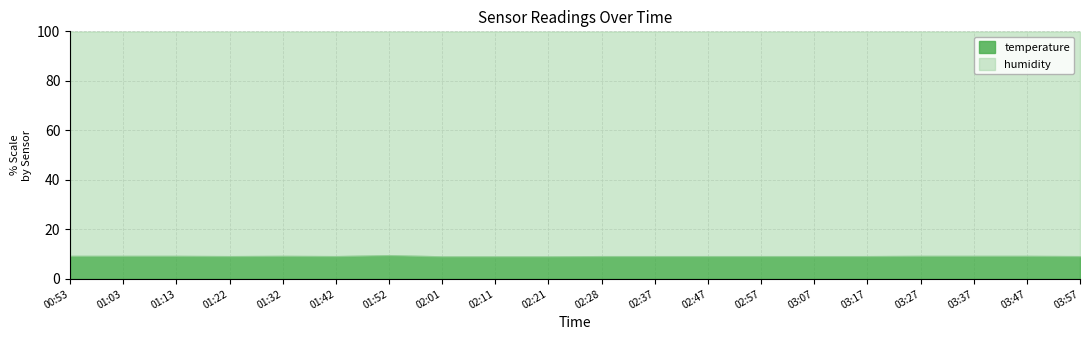

Is it true that temperature equals 9.1 at 02:21?

True